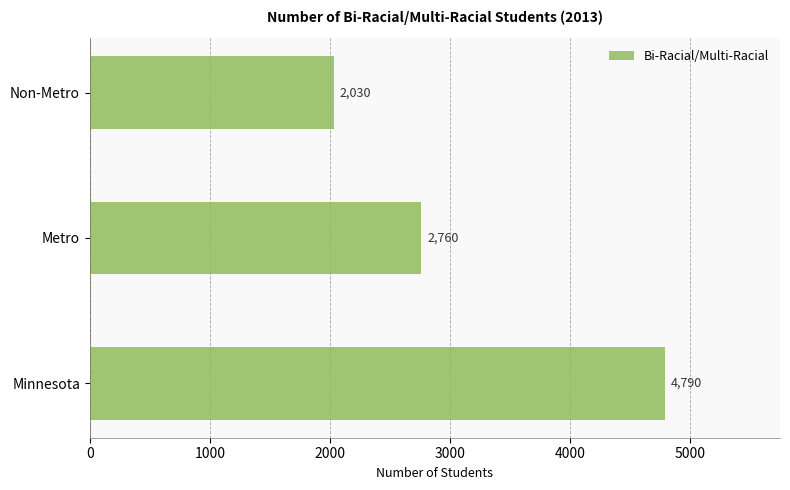

What is the difference between the second highest and minimum values?

730